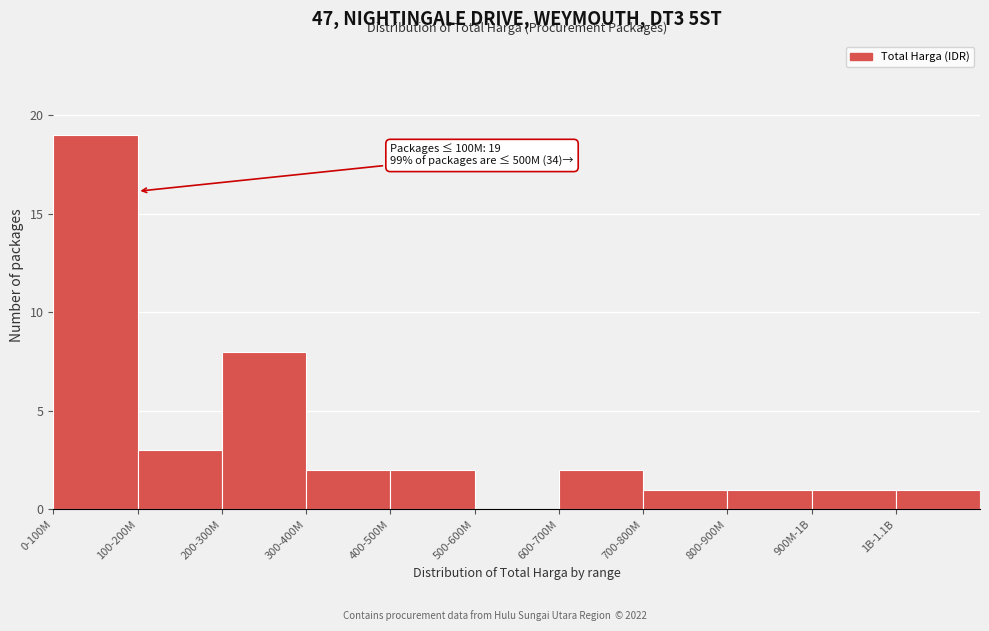

Reading left to right, what are all the values shown in this chart?

0-100M=19	100-200M=3	200-300M=8	300-400M=2	400-500M=2	500-600M=0	600-700M=2	700-800M=1	800-900M=1	900M-1B=1	1B-1.1B=1